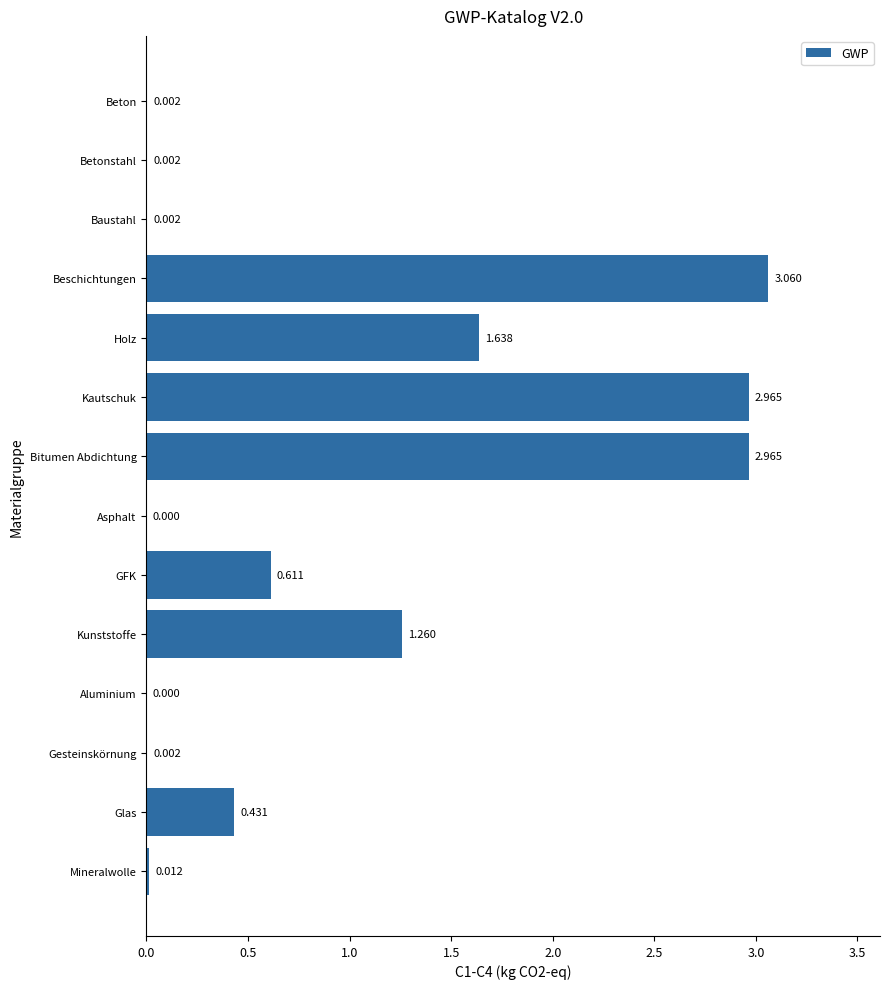

Which category has the highest value across all series?

Beschichtungen